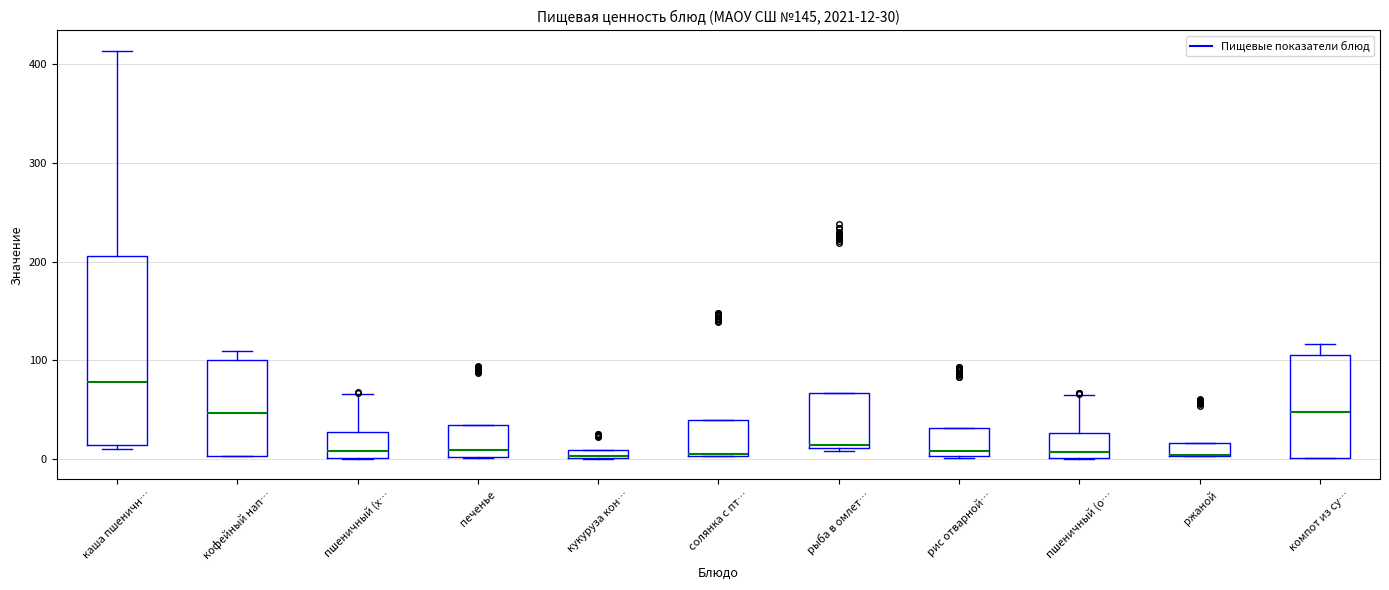

Comparing the boxes themselves (not the whiskers), which one is the tallest?

каша пшеничн…